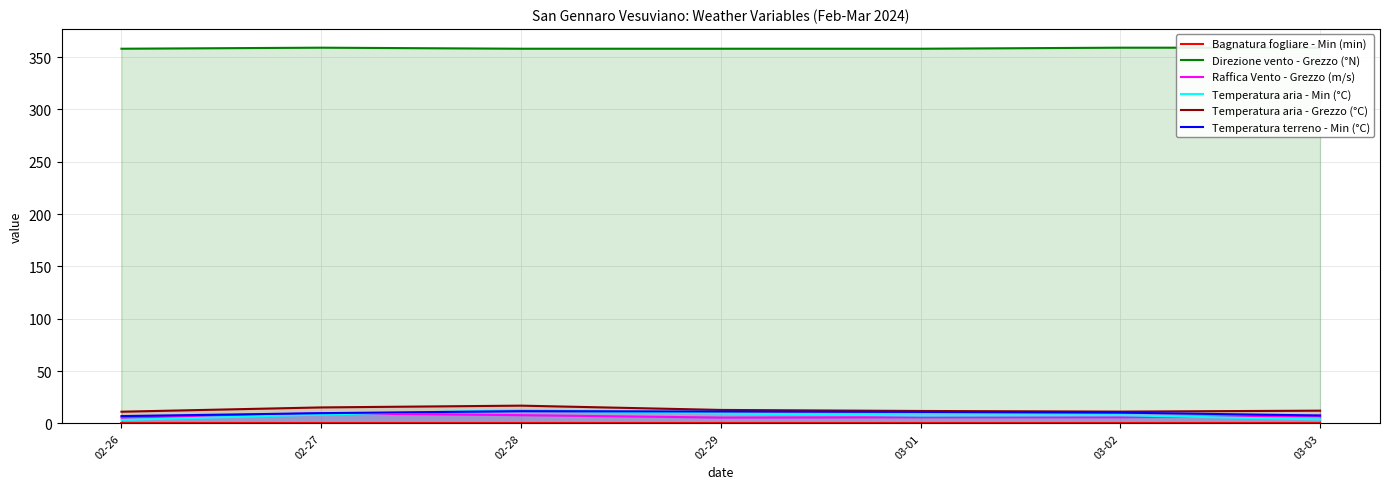

Rank the series at 02-29 from highest to lowest value.

Direzione vento - Grezzo (°N), Temperatura aria - Grezzo (°C), Temperatura terreno - Min (°C), Temperatura aria - Min (°C), Raffica Vento - Grezzo (m/s), Bagnatura fogliare - Min (min)